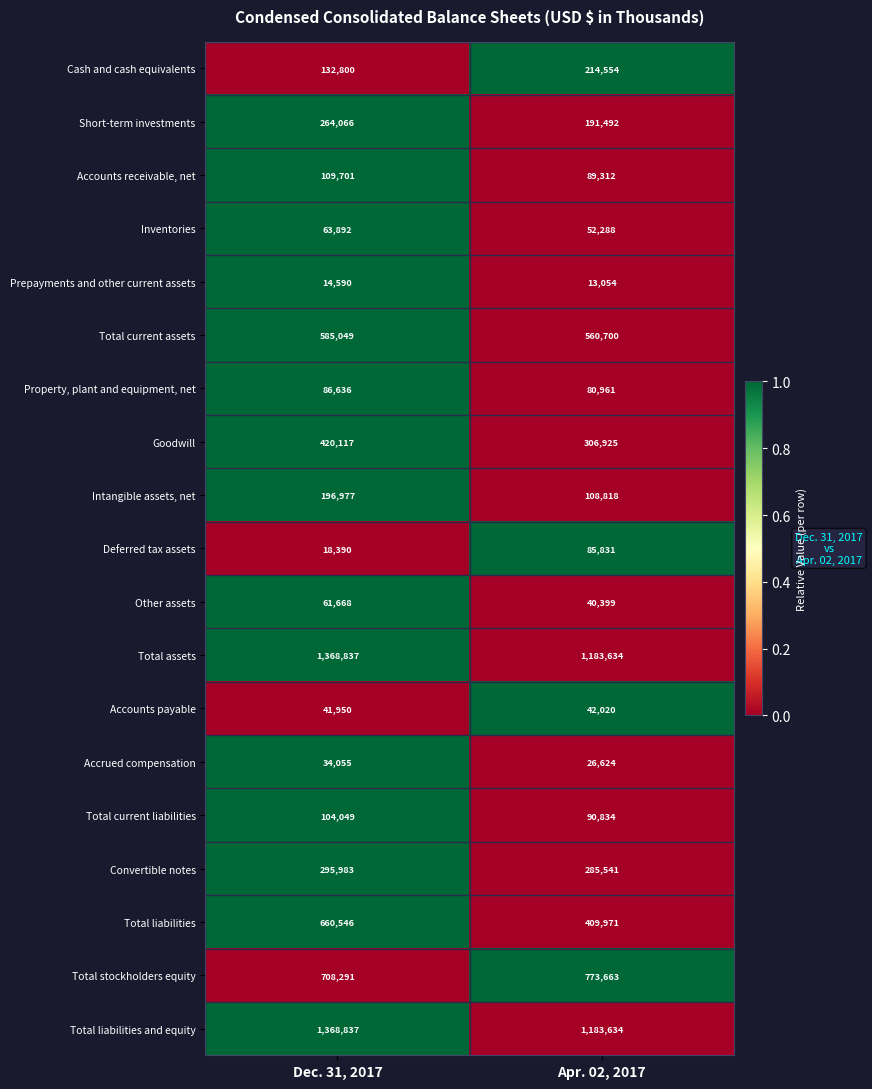

Read the Property, plant and equipment, net value at Apr. 02, 2017.

80961